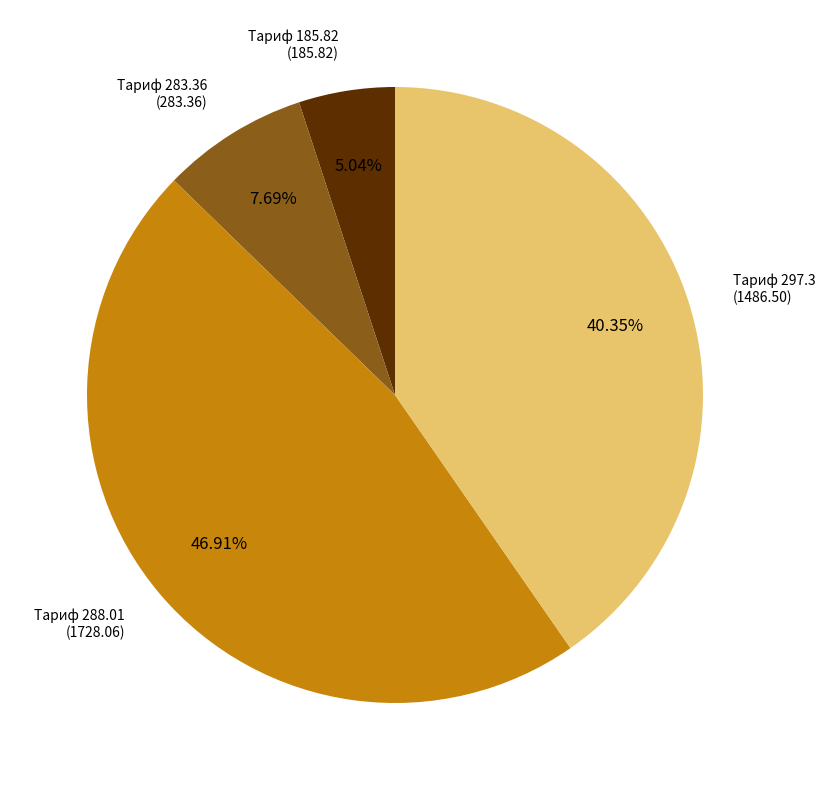

Count the number of slices in the pie.

4